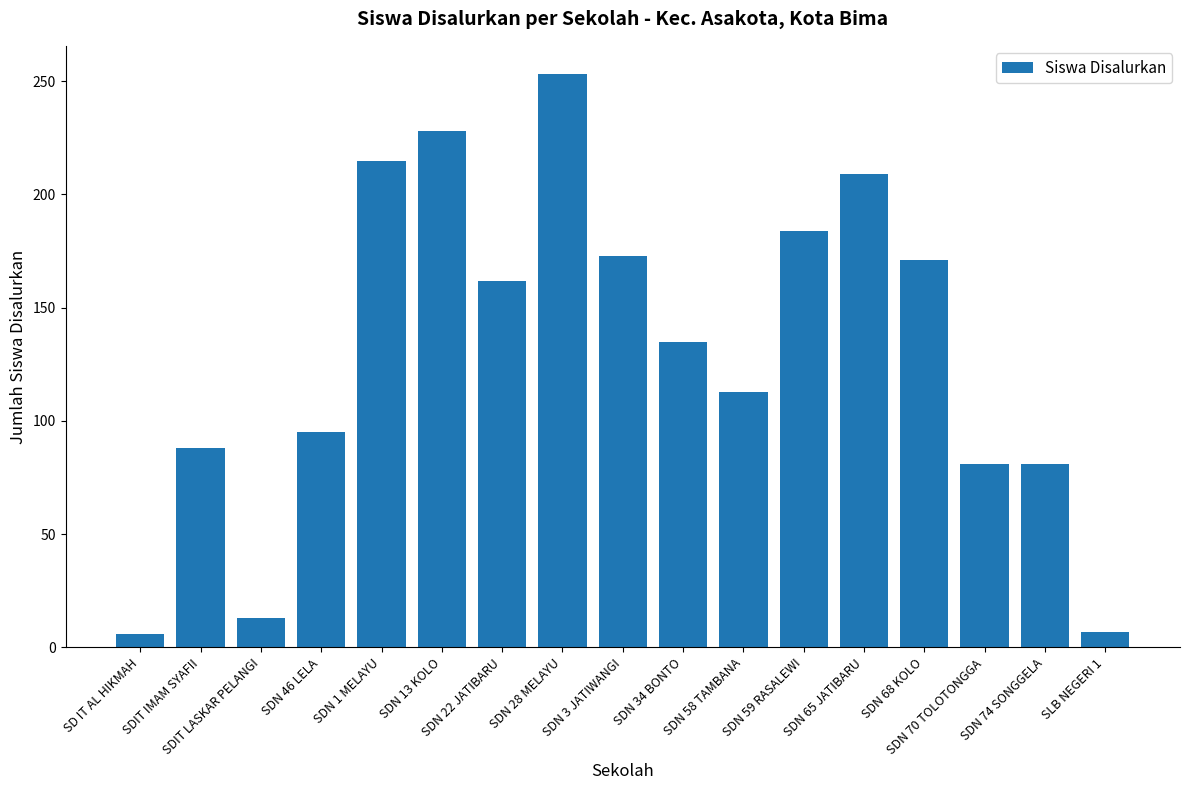

How many series are shown in this chart?

1